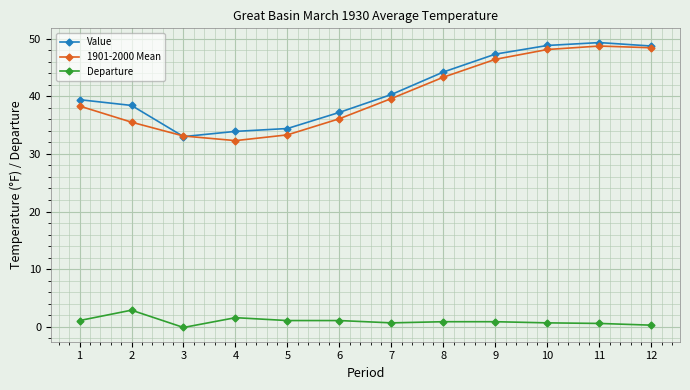

How many interior local valleys does the 1901-2000 Mean series have?

1